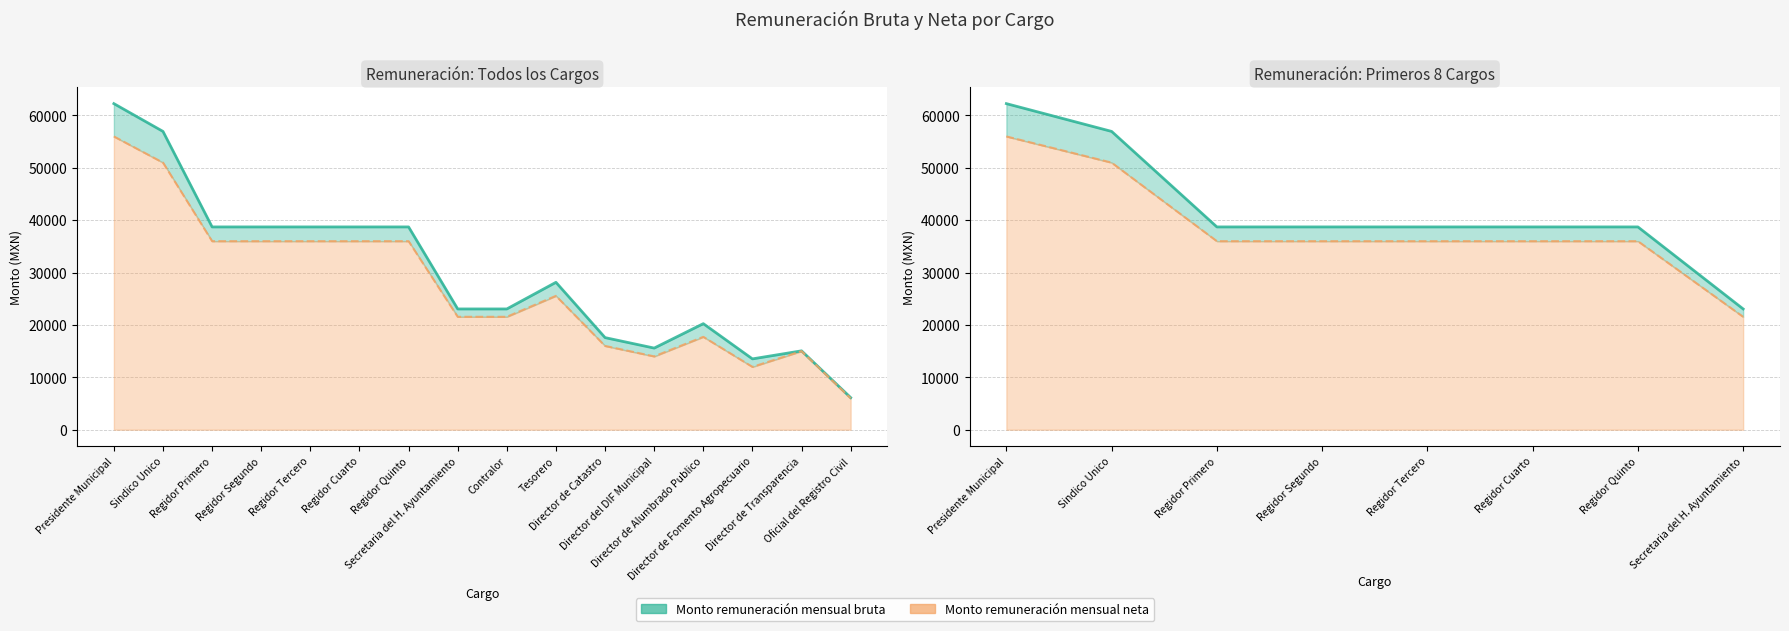

Count the number of data series in this chart.

2